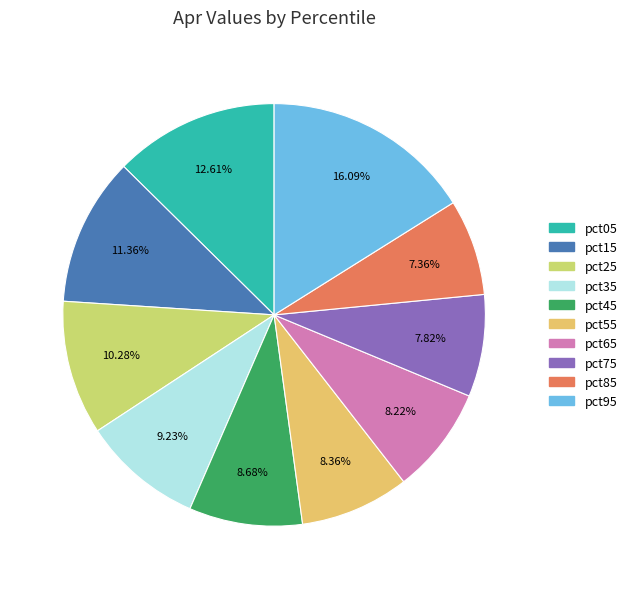

Is pct85 the majority of the pie?

No